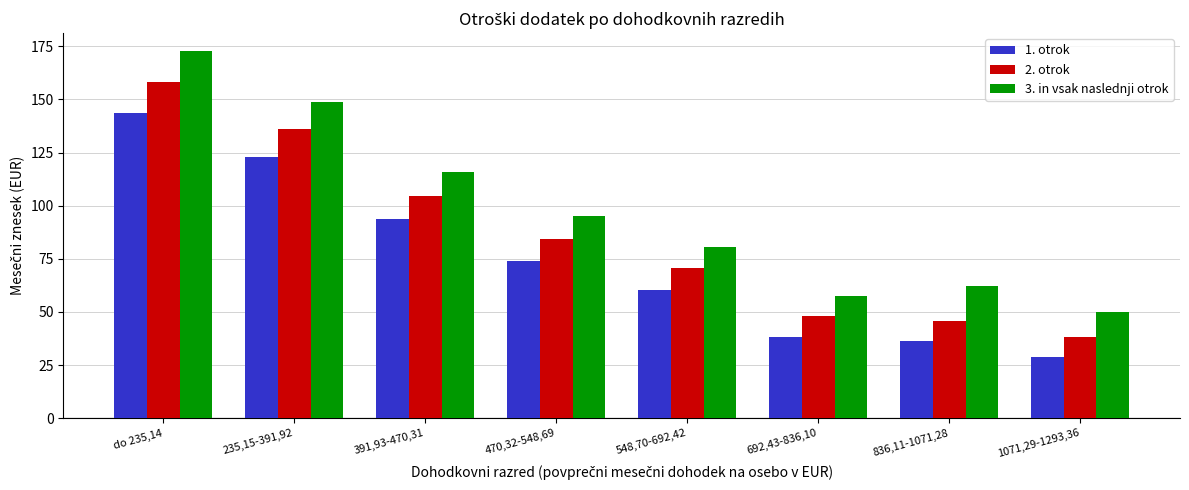

Is it true that 2. otrok equals 50.6 at 1071,29-1293,36?

False